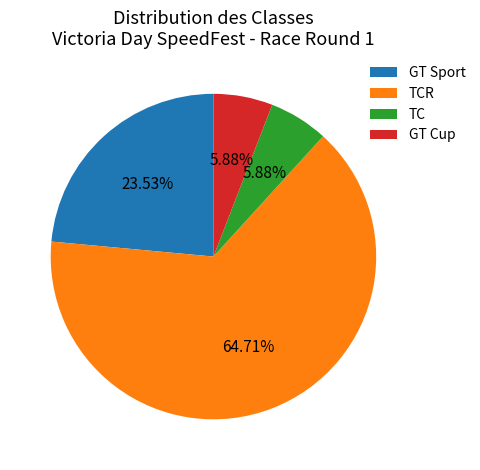

Which category has the biggest portion of the pie?

TCR